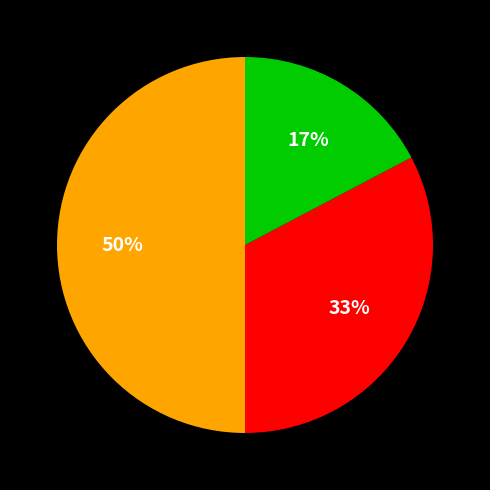

To the nearest percent, what is the difference between the largest and smallest slice percentages?

33%